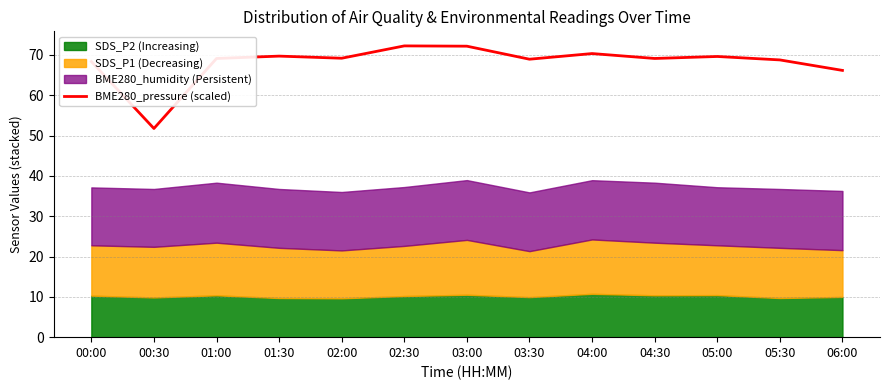

At which category does the data reach its first local peak?

01:30